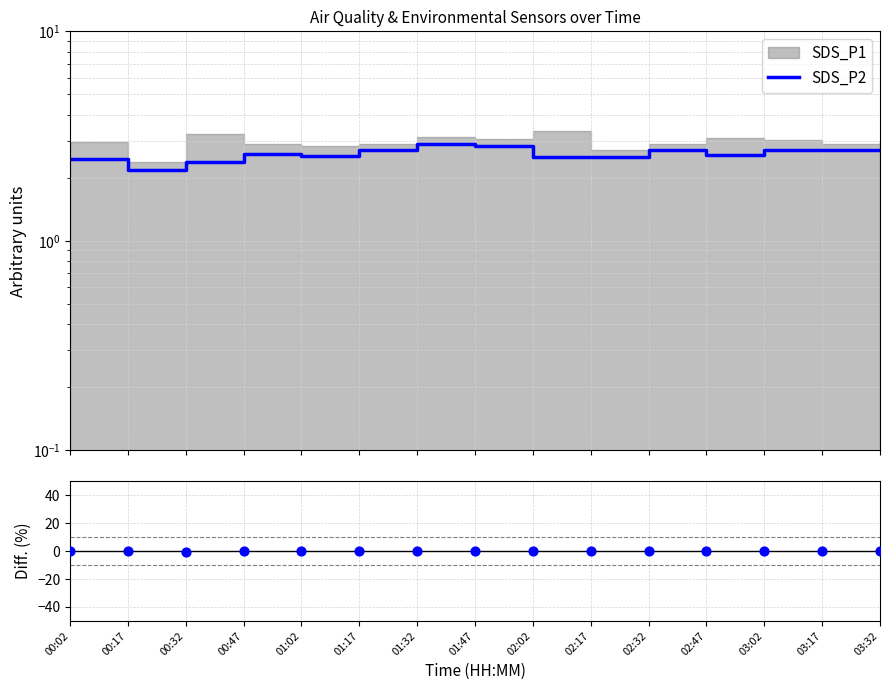

Is the value of SDS_P2 at 01:02 greater than the value of BME280_humidity diff (%) at 00:02?

Yes